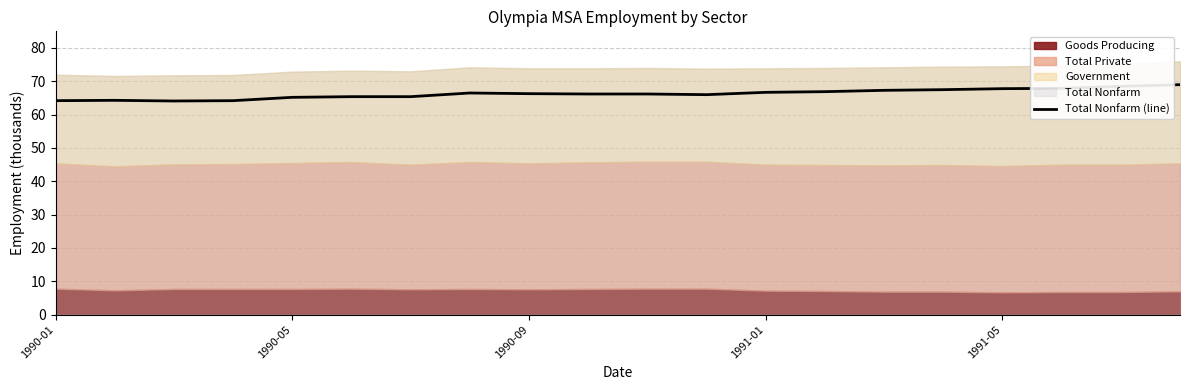

Is it true that Total Nonfarm (line) equals 66.3 at 1990-09?

True